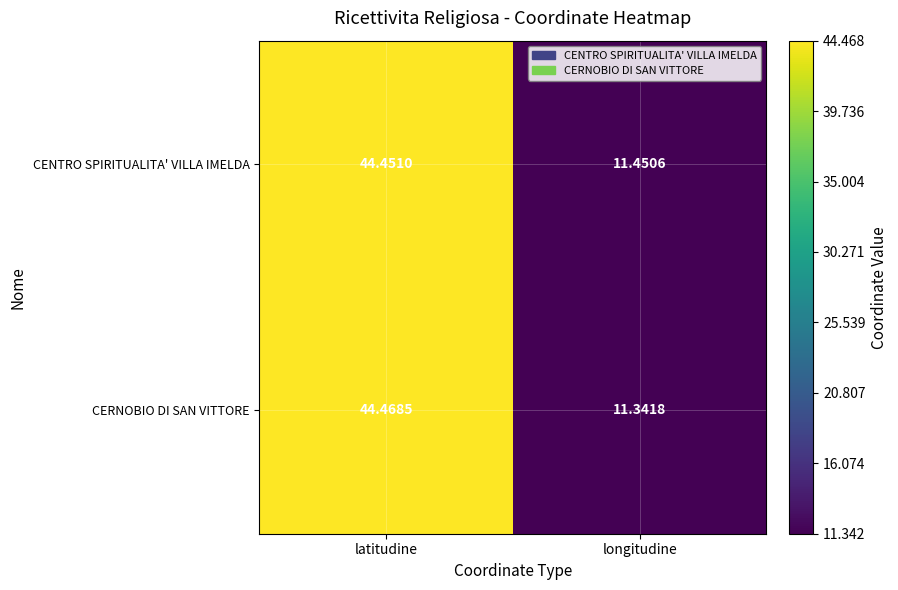

Between latitudine and longitudine, which series saw the biggest shift?

CERNOBIO DI SAN VITTORE